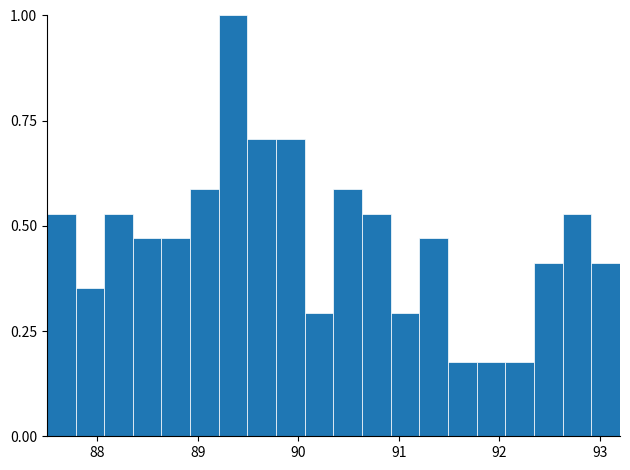

Read against the x-axis, roughly where is the centre of the tallest bar?

89.4